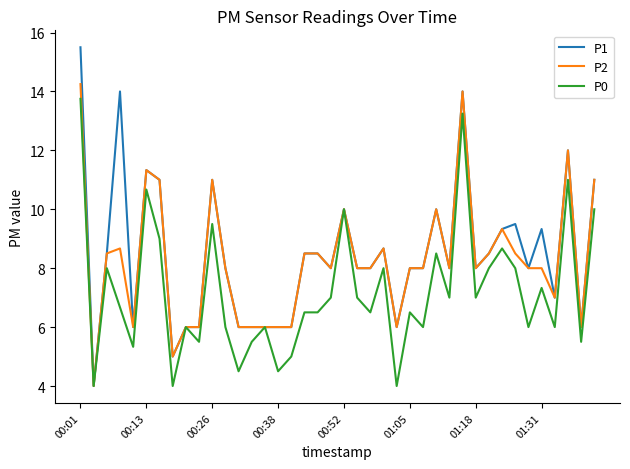

Which series has the widest spread of values?

P1